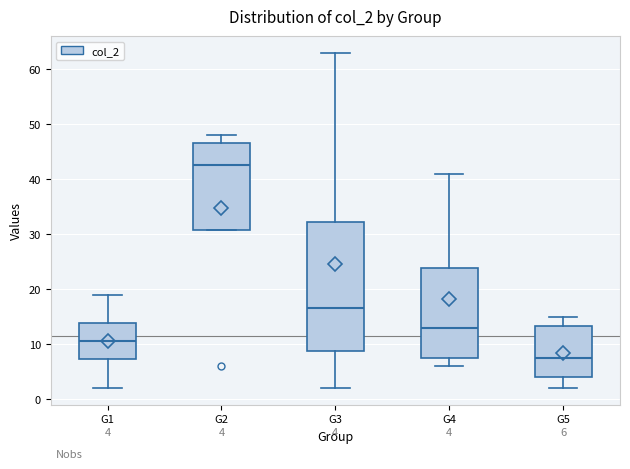

Which box's median line is the lowest?

G5